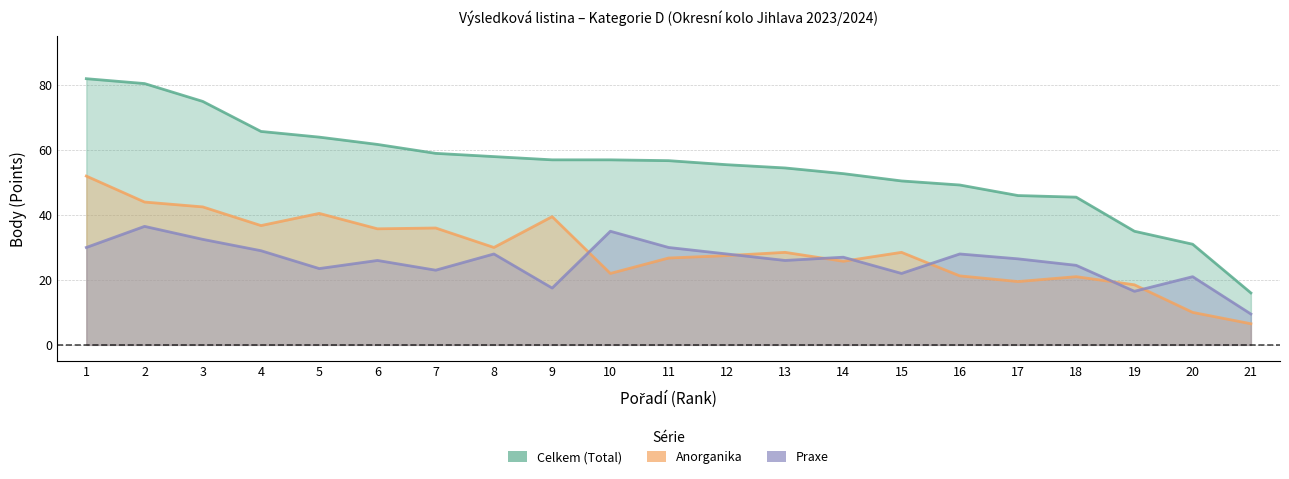

The value of Celkem at 14 is 16.6. True or false?

False